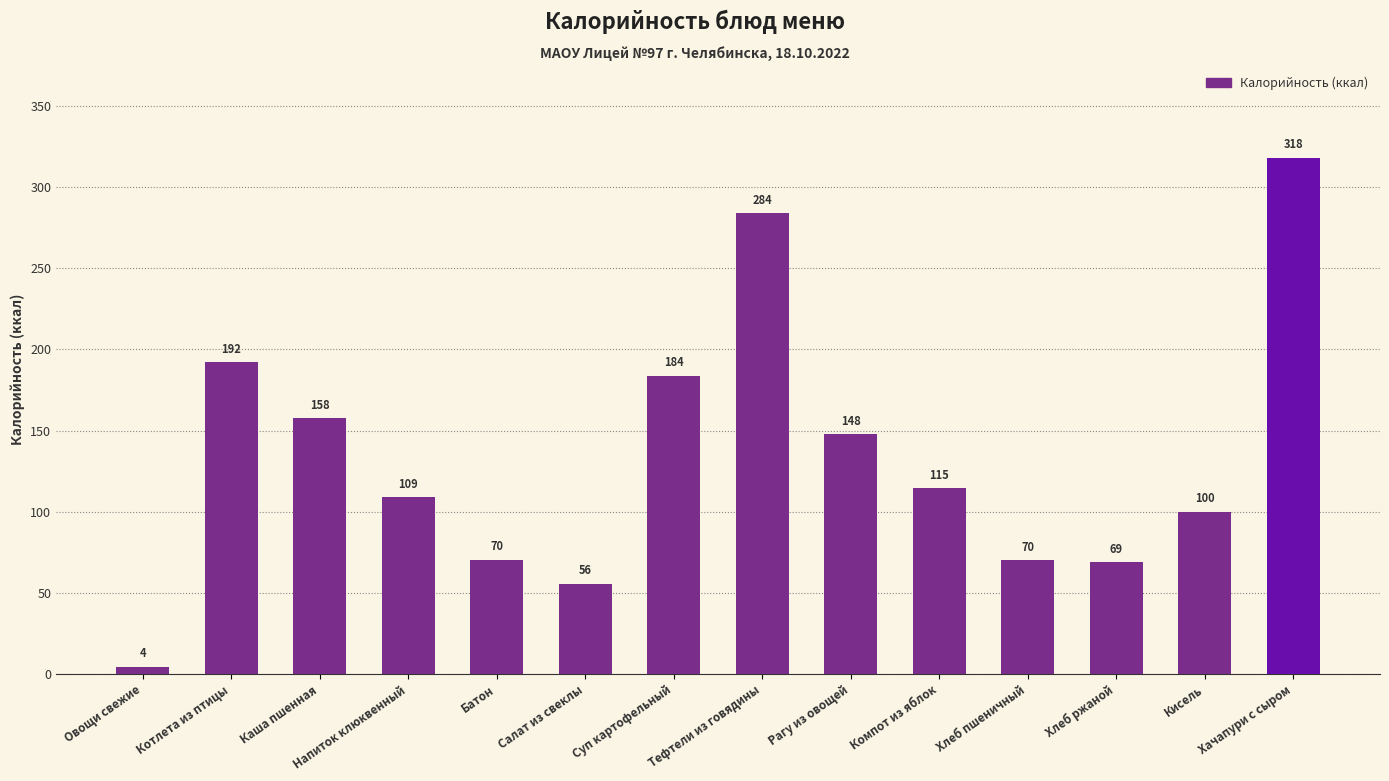

Are the bars grouped side by side (vs. stacked)?

No